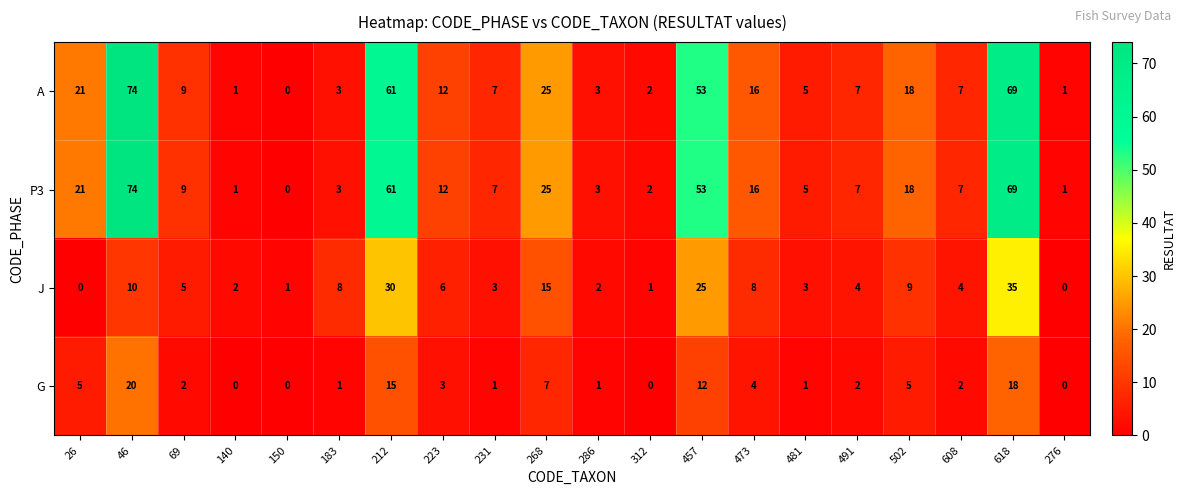

What is the spread (max minus min) of values at 502?

13